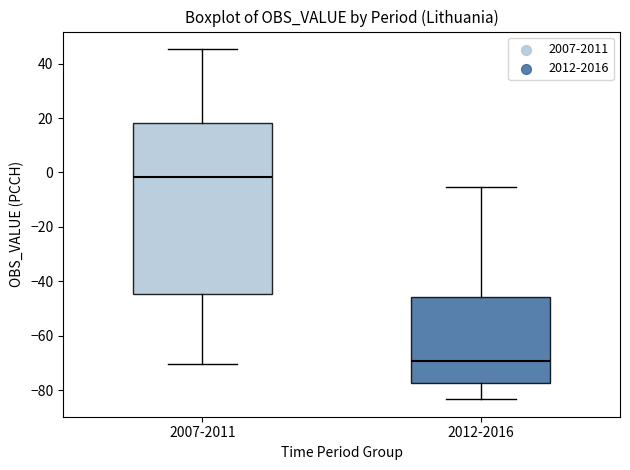

Which box has the lowest median line?

2012-2016